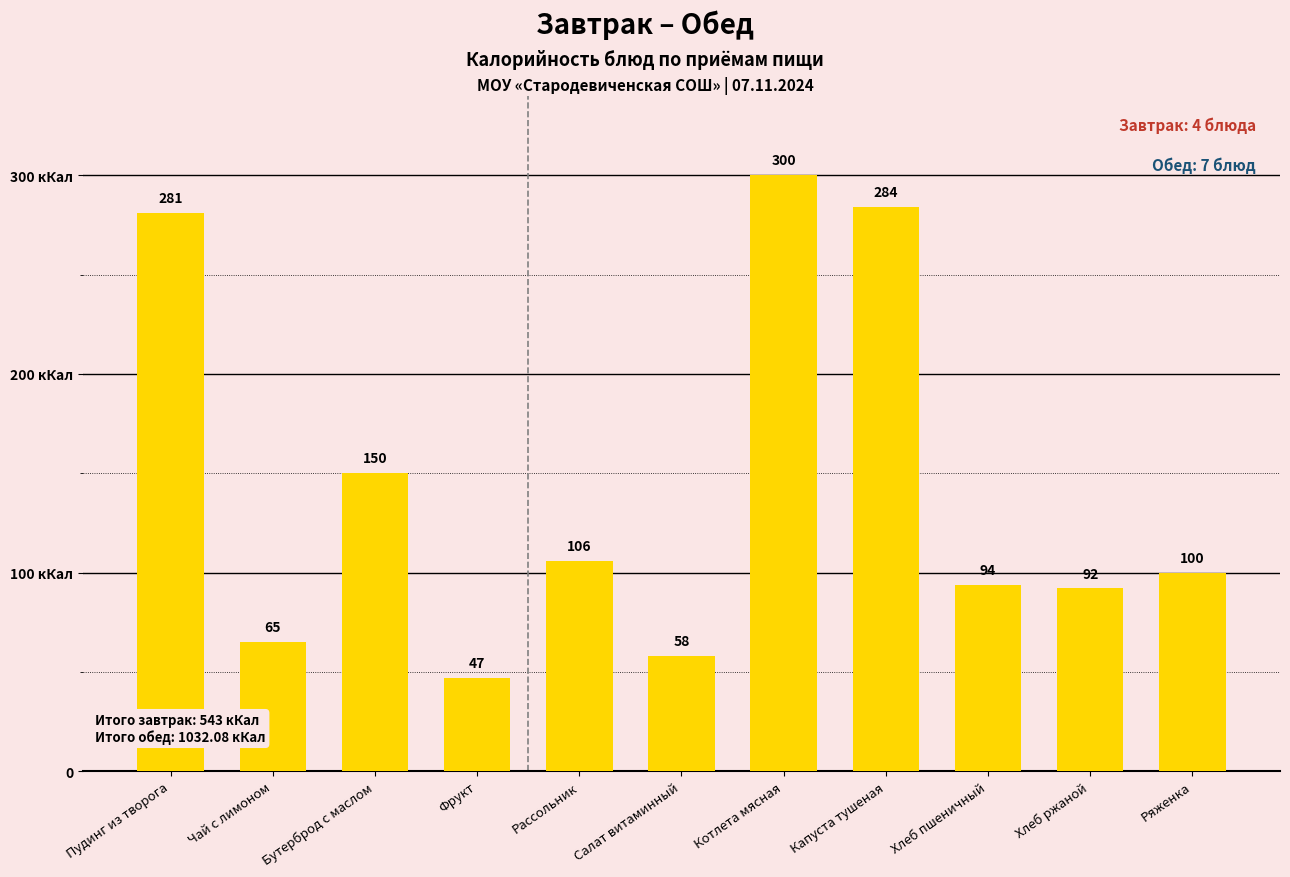

What is the change in value from Хлеб пшеничный to Хлеб ржаной?

-1.6